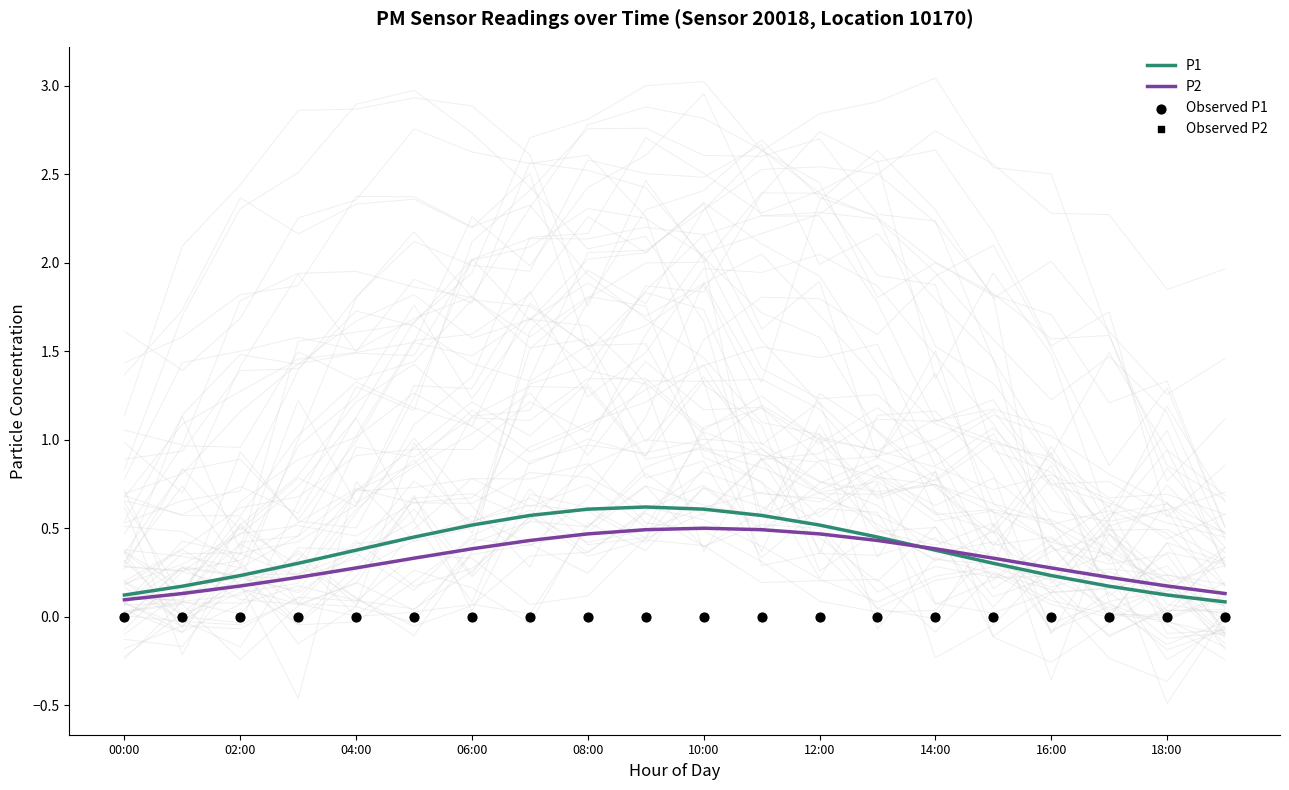

Is it true that P2 equals 0.1 at 16:00?

False